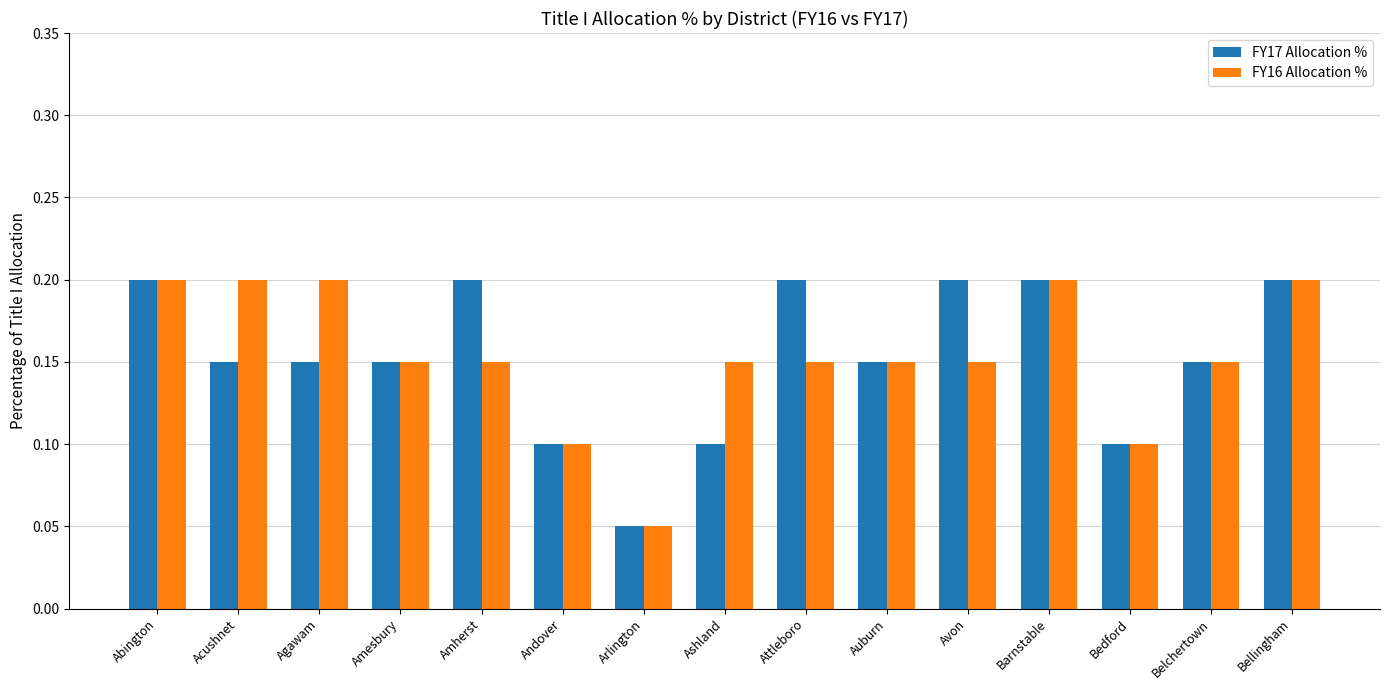

At how many categories does at least one series exceed 0?

15